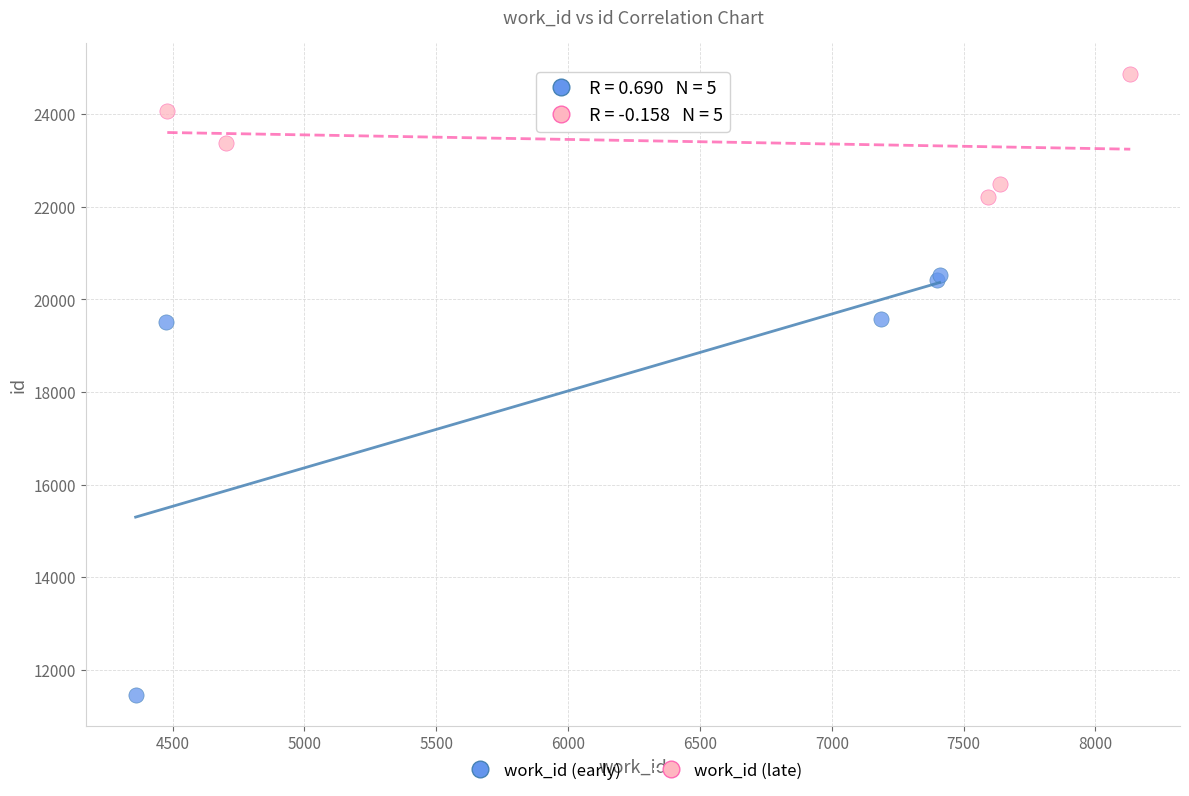

Which series has the widest spread of Y values?

work_id (early)